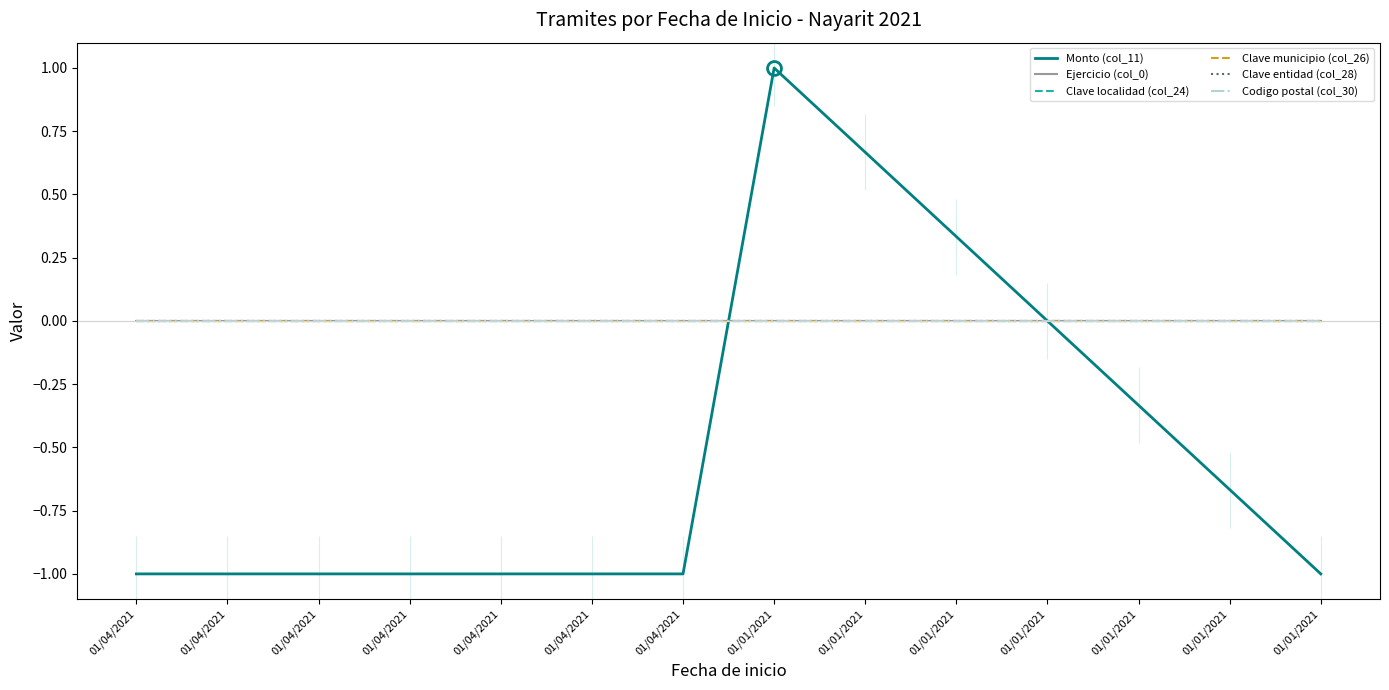

What is the label of the 7th point from the right?

01/01/2021